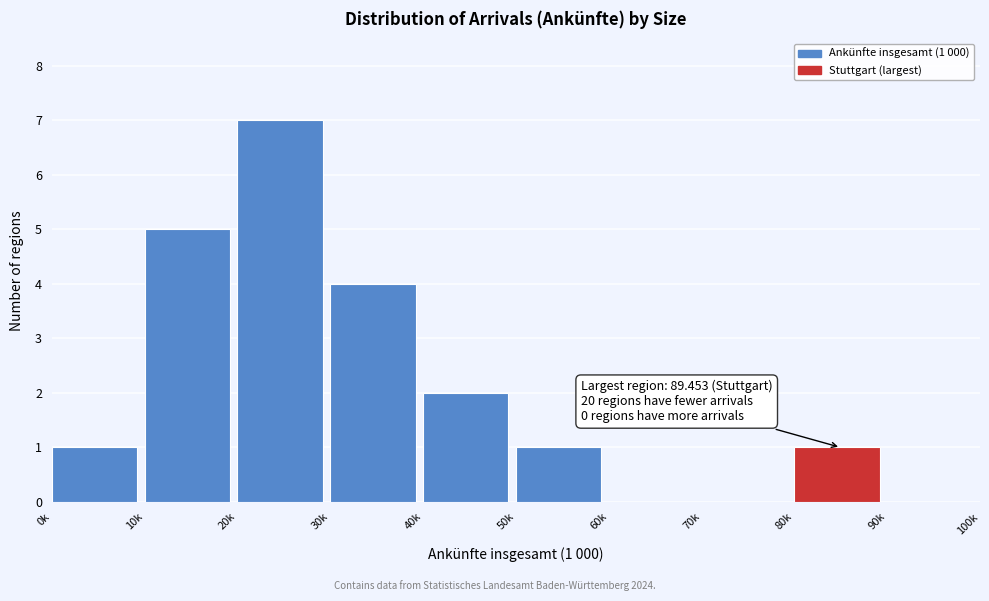

Reading left to right, transcribe all the data shown in this chart.

0k=1	10k=5	20k=7	30k=4	40k=2	50k=1	60k=0	70k=0	80k=1	90k=0